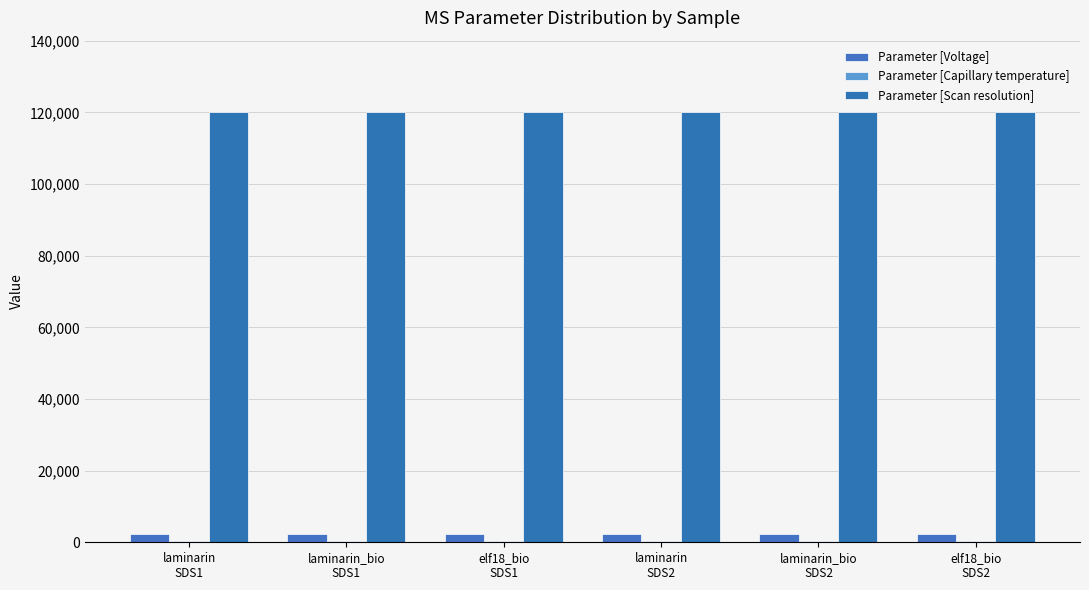

Which has a higher value, laminarin_bio
SDS1 or elf18_bio
SDS1?

laminarin_bio
SDS1